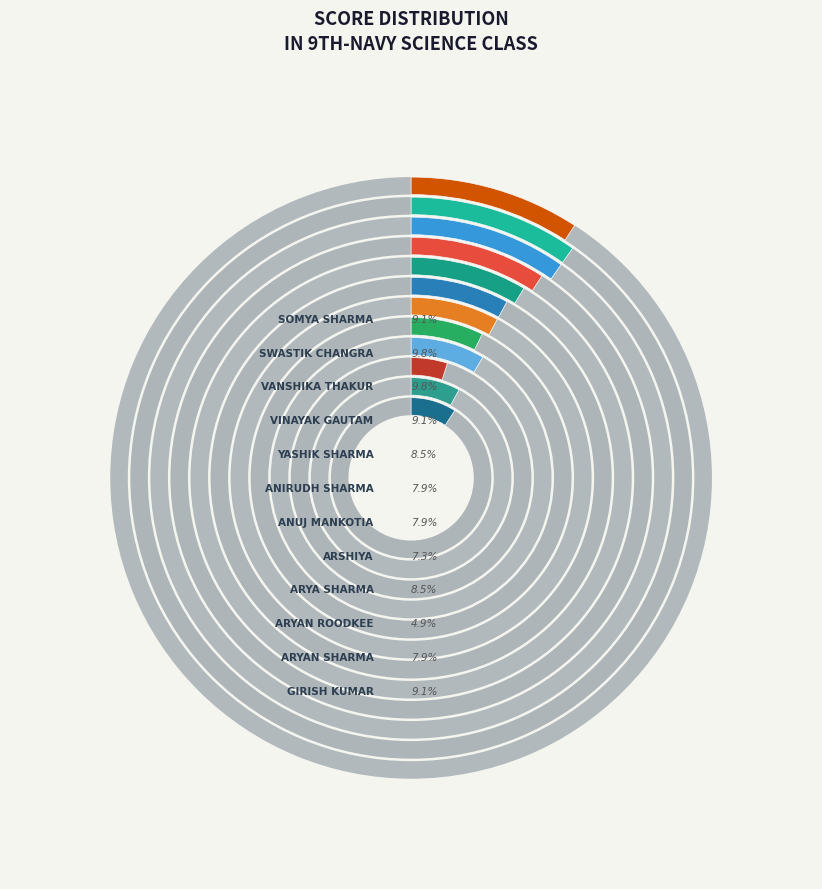

Is it true that ANIRUDH SHARMA is 17% of the pie?

False